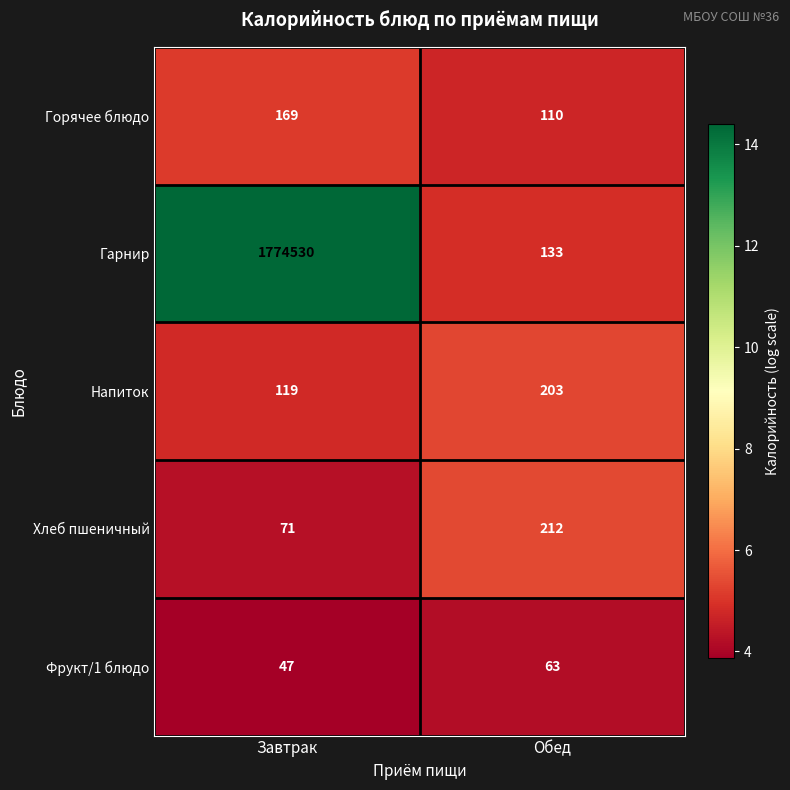

What is the average value of the Хлеб пшеничный series?

142